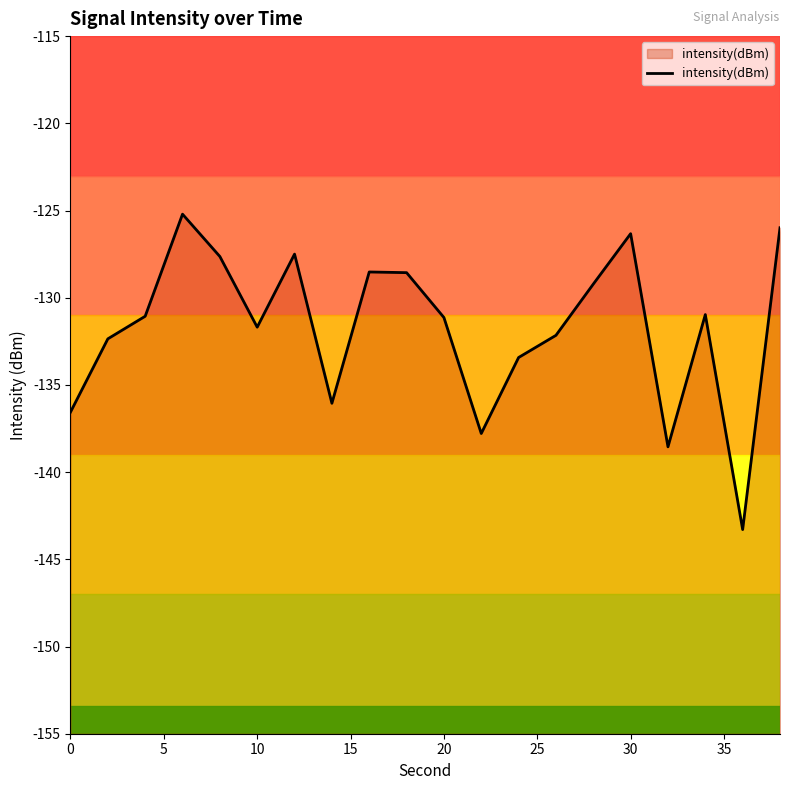

Reading left to right, list all the values displayed in this chart.

-136.6	-132.4	-131.1	-125.2	-127.6	-131.7	-127.5	-136.1	-128.5	-128.6	-131.1	-137.8	-133.4	-132.2	-129.2	-126.3	-138.6	-131.0	-143.3	-126.0